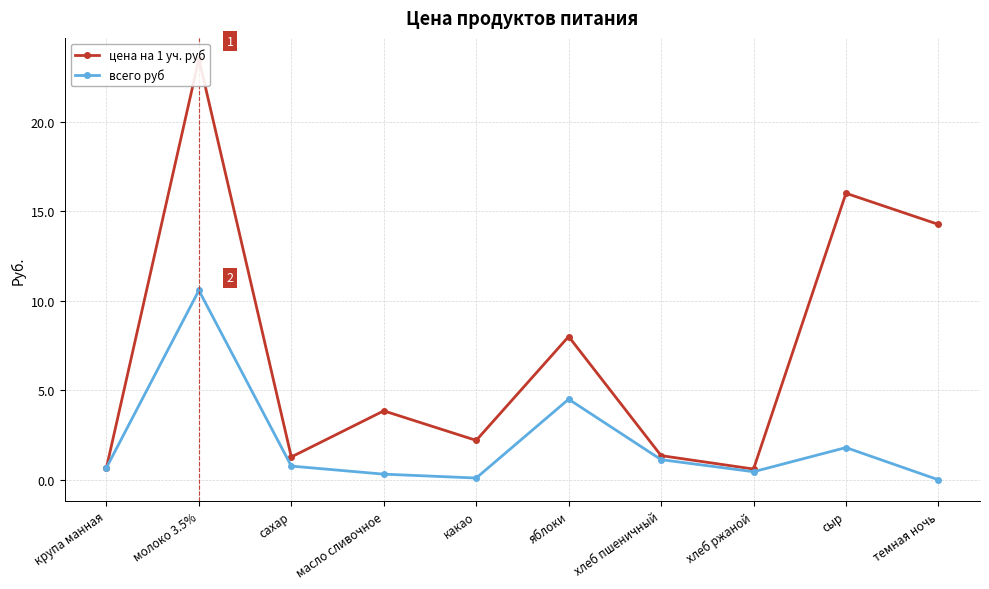

Rank the categories by всего руб value from highest to lowest.

молоко 3.5%, яблоки, сыр, хлеб пшеничный, сахар, крупа манная, хлеб ржаной, масло сливочное, какао, темная ночь